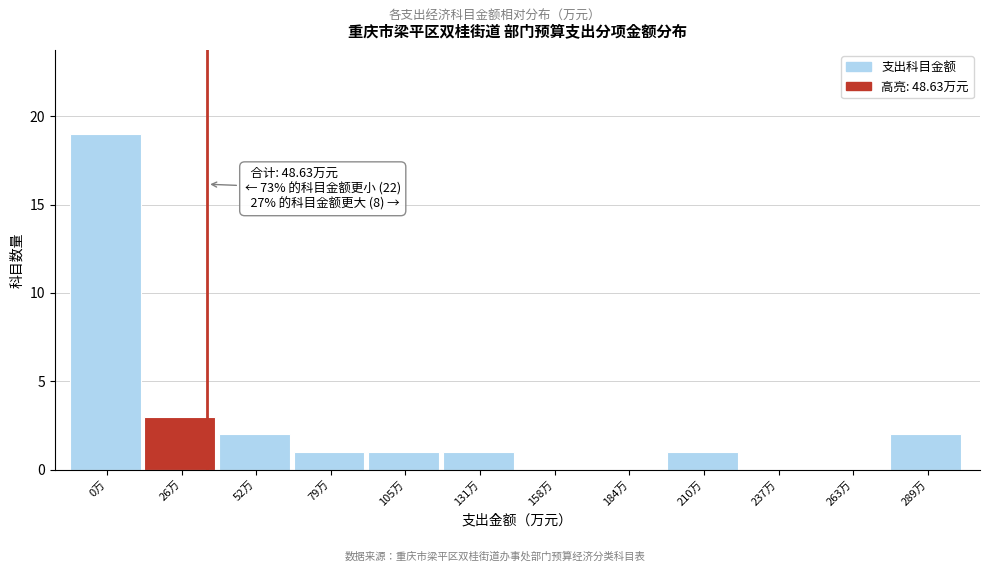

Reading right to left, extract all data points from this chart.

289万=2	263万=0	237万=0	210万=1	184万=0	158万=0	131万=1	105万=1	79万=1	52万=2	26万=3	0万=19